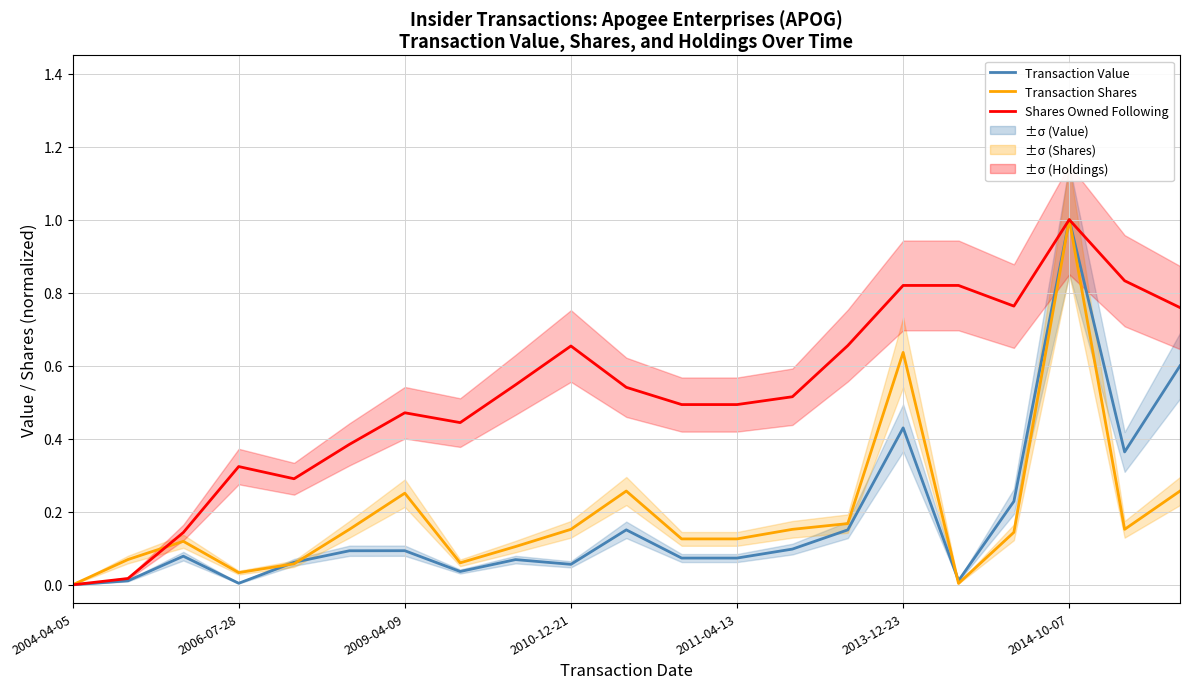

The value of Transaction Shares at 16 is 0.0. True or false?

False